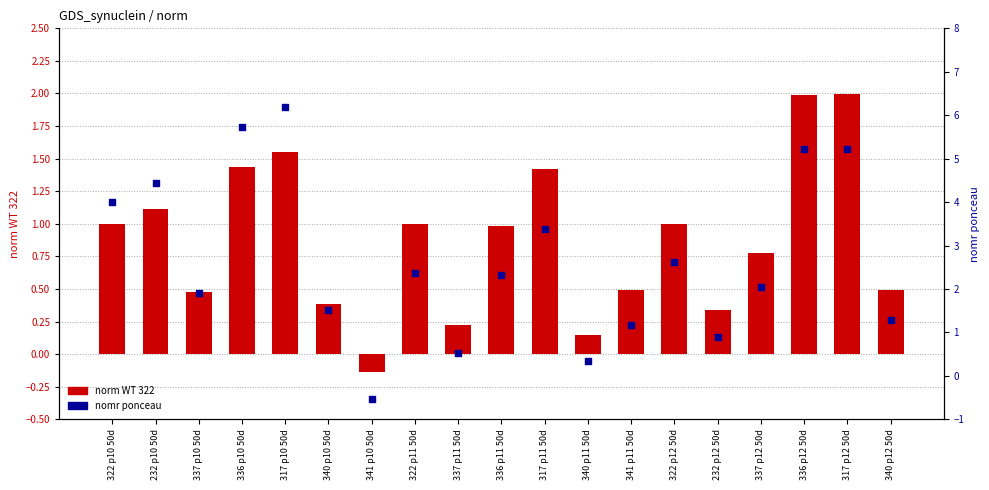

Which series has the largest total across all categories?

nomr ponceau